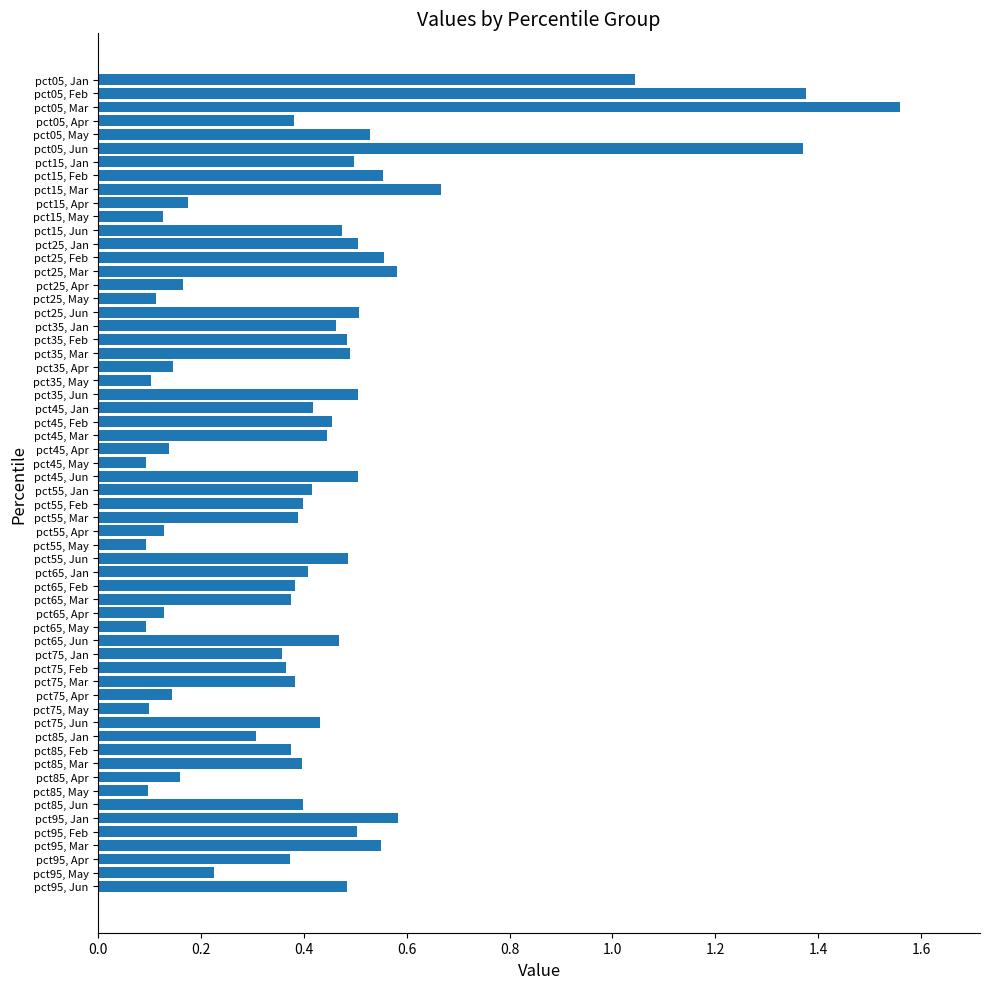

Which has a higher value, pct55, Jun or pct65, Apr?

pct55, Jun